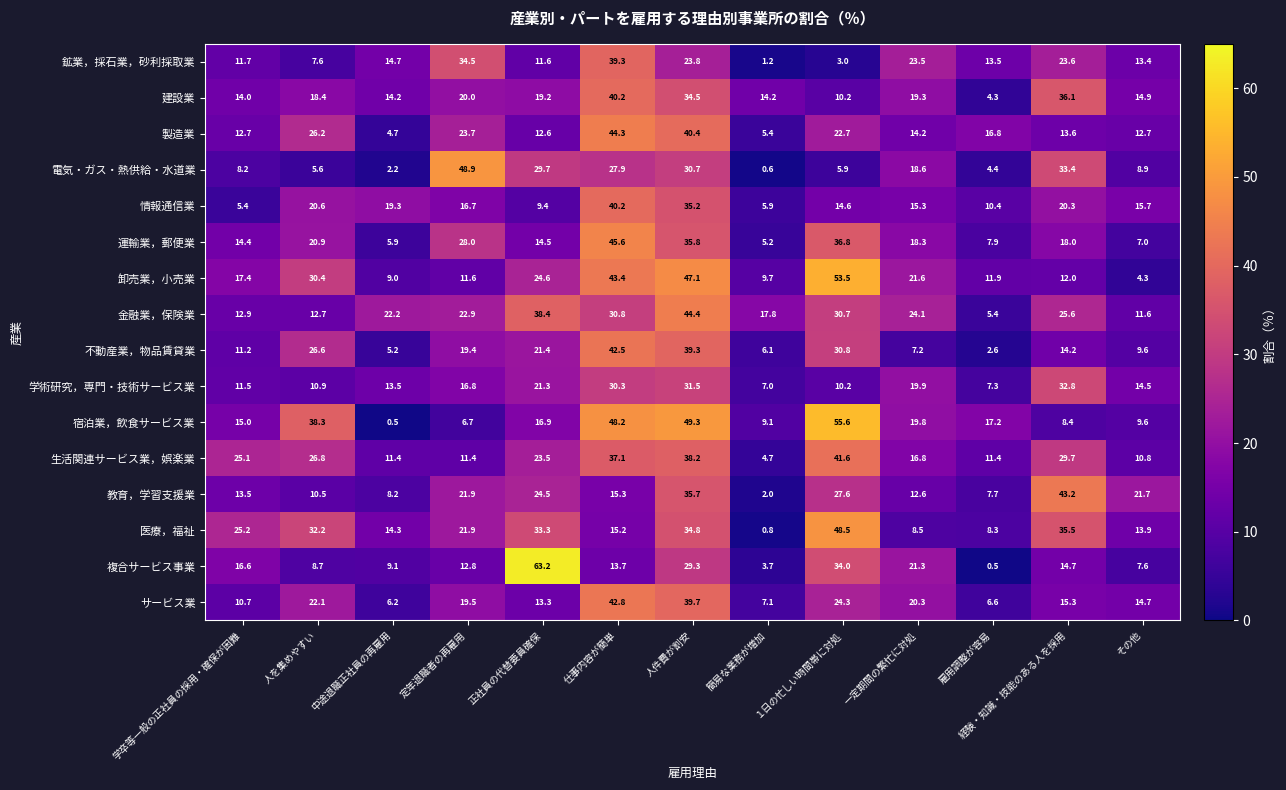

How many values in the 医療，福祉 series are below 21?

6